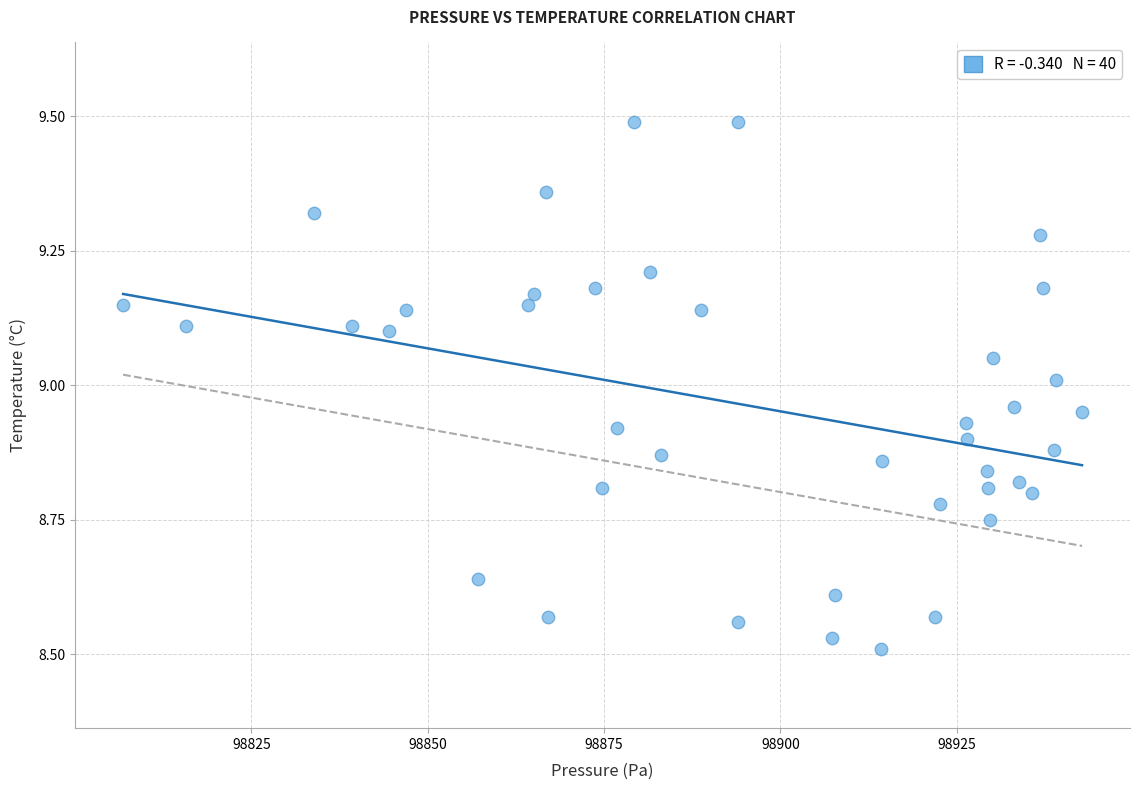

What is the range of X values (max minus min)?

136.0